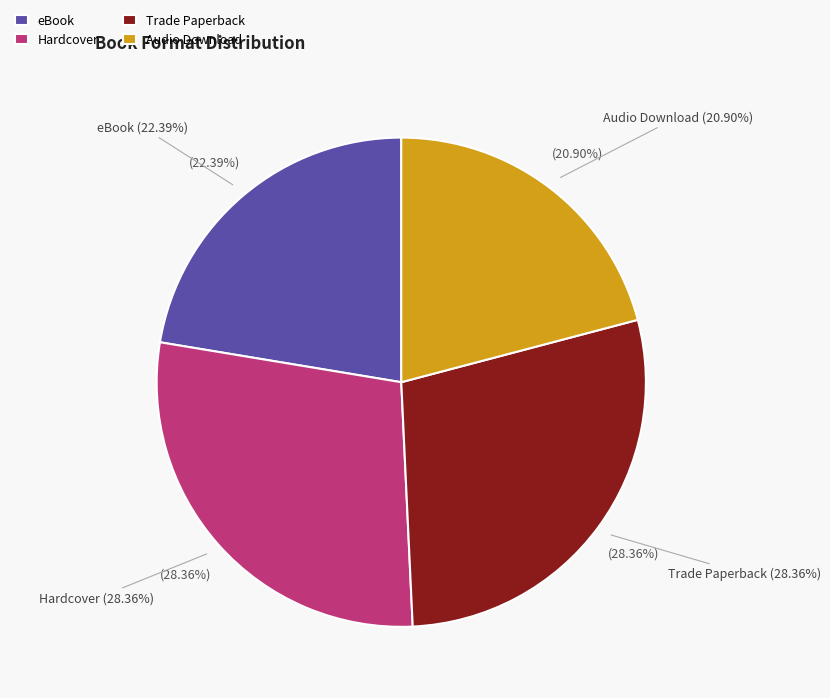

The Hardcover slice represents 28% of the pie. True or false?

True